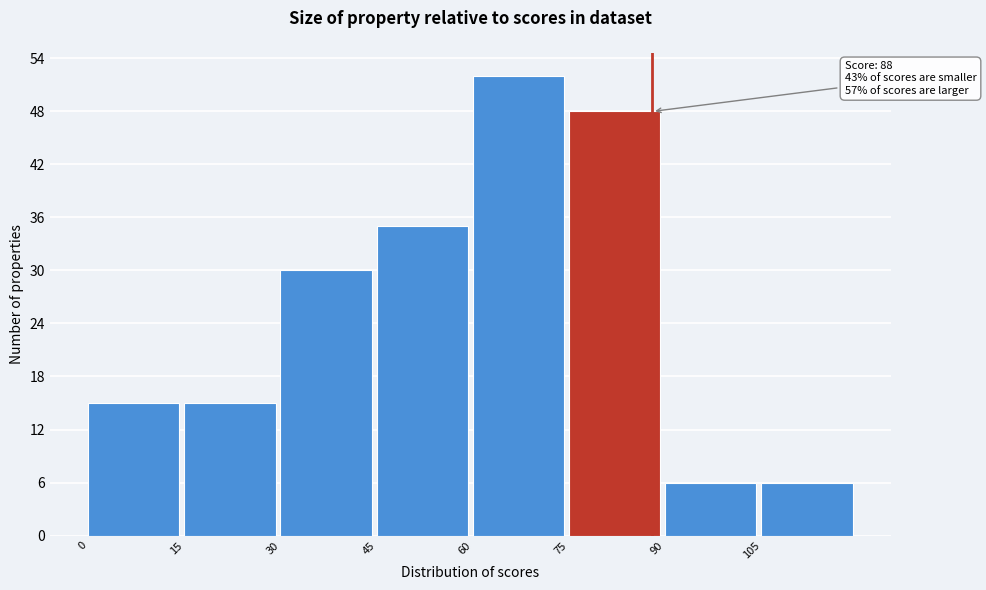

Over which range of the x-axis is the bar tallest?

60 to 75